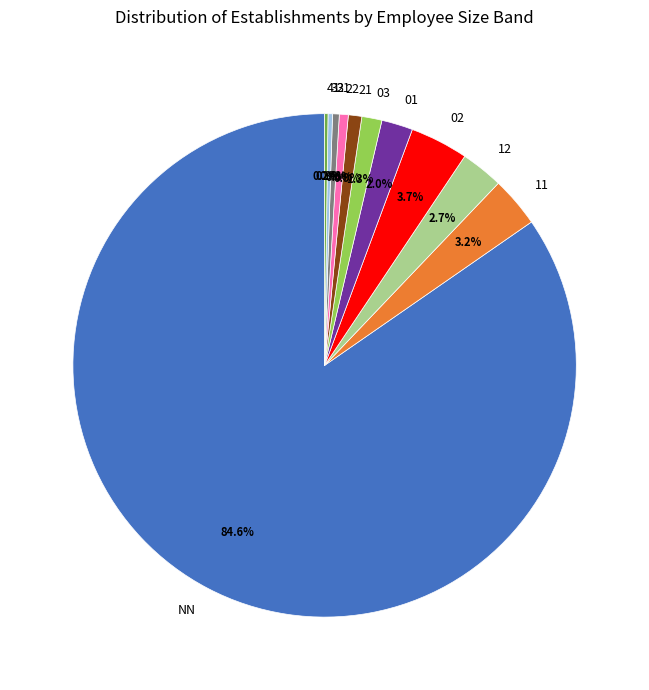

Combined, do NN and 21 account for over 50%?

Yes